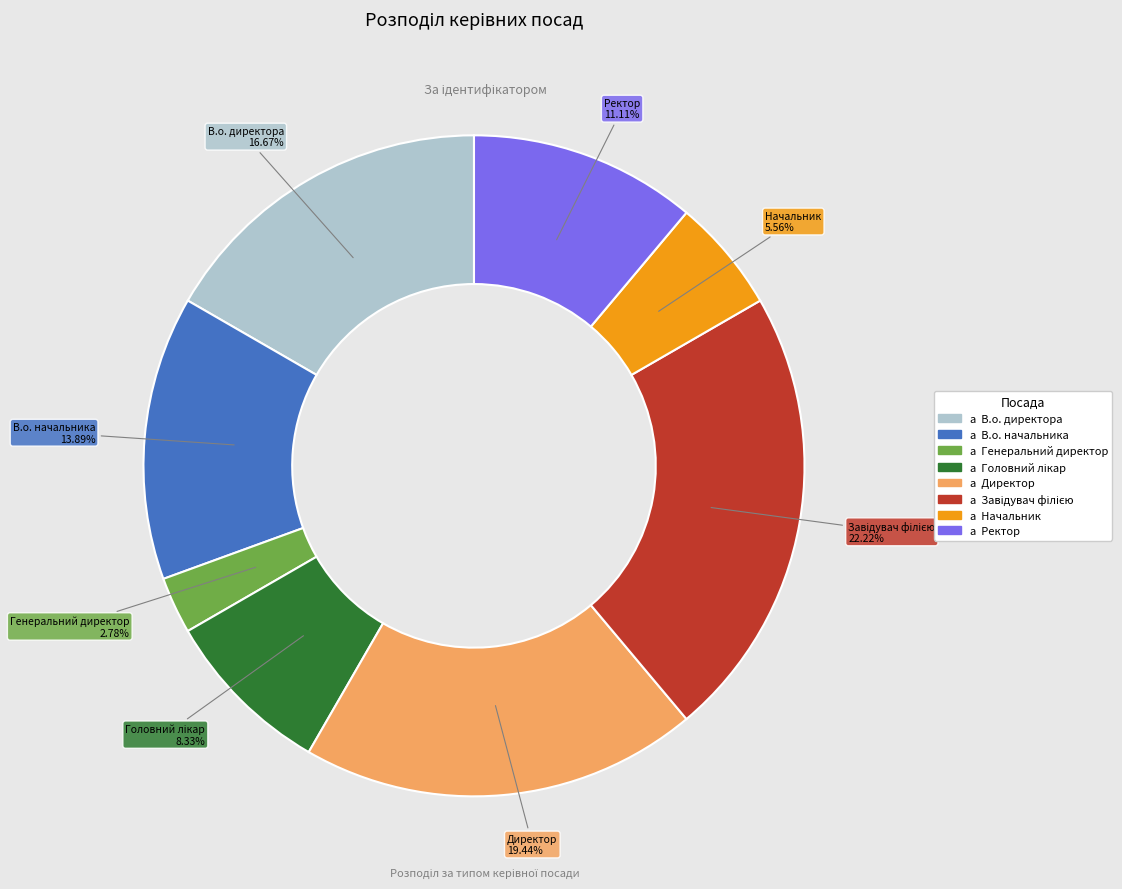

Is there a majority slice in this chart?

No